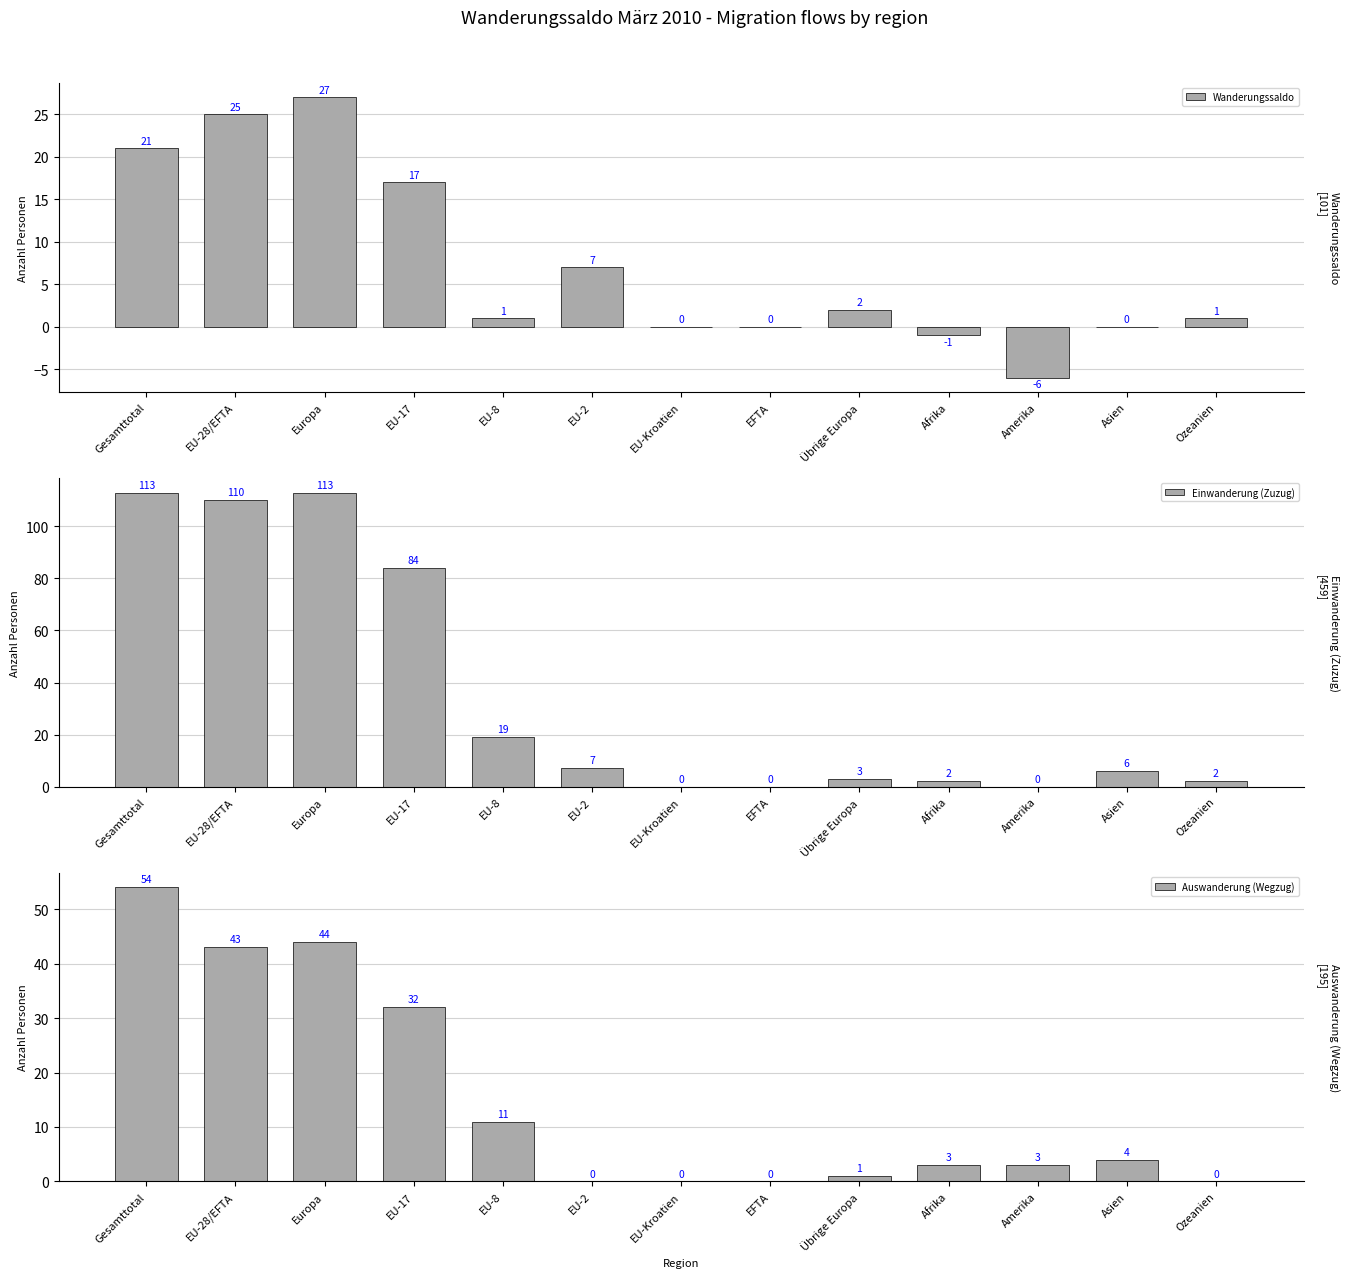

What is the label of the 12th bar from the left?

Asien